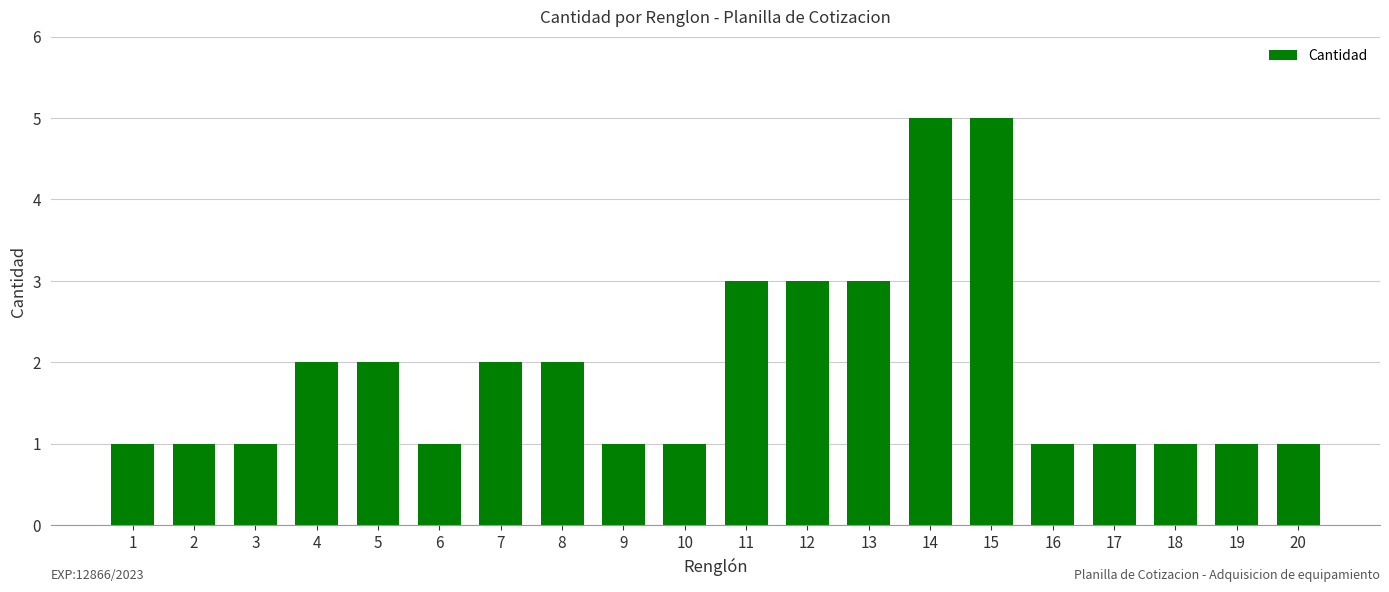

What is the ratio of the value at 13 to the value at 10?

3.0